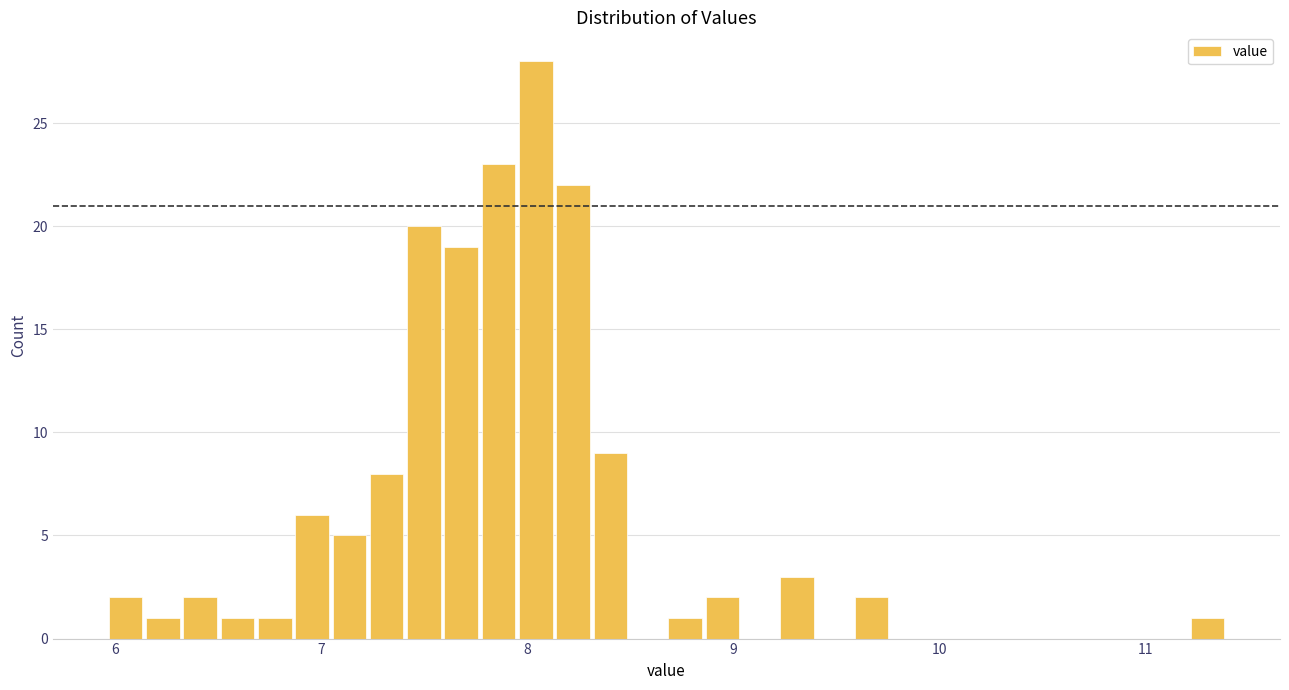

Read against the x-axis, roughly where is the centre of the tallest bar?

8.0